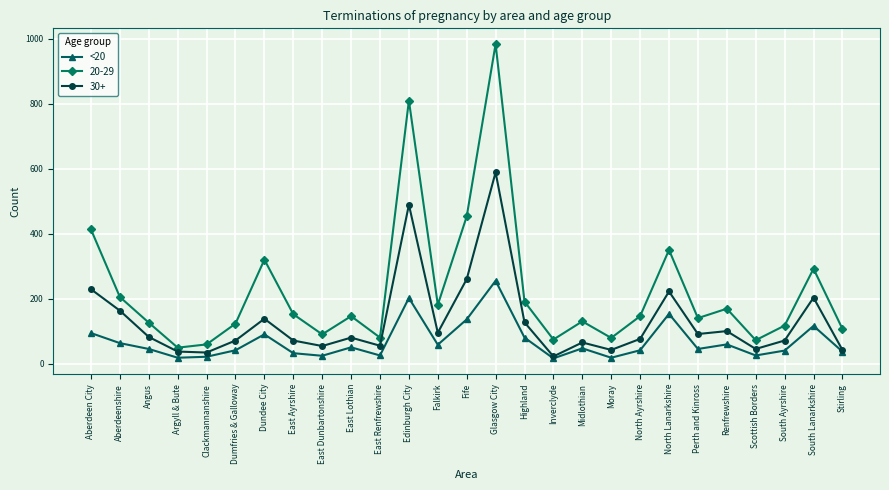

True or false: 20-29 has a value of 36 at Perth and Kinross.

False